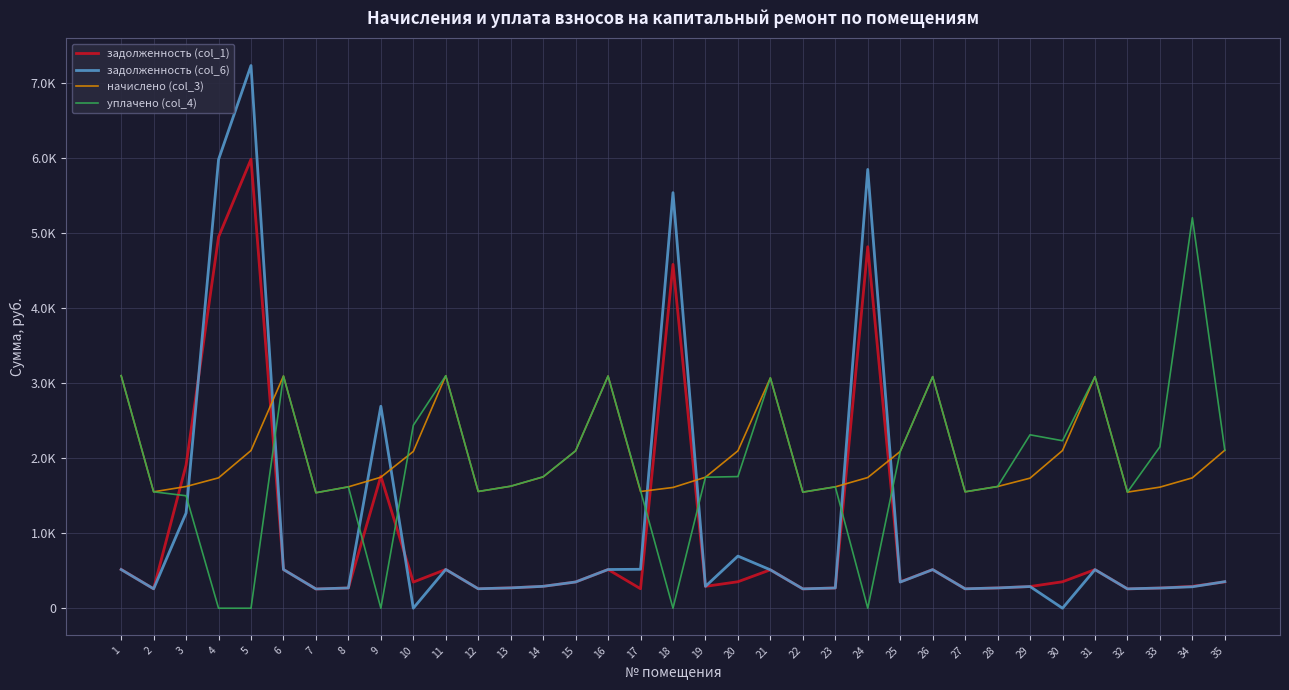

Does the chart have visible grid lines?

Yes